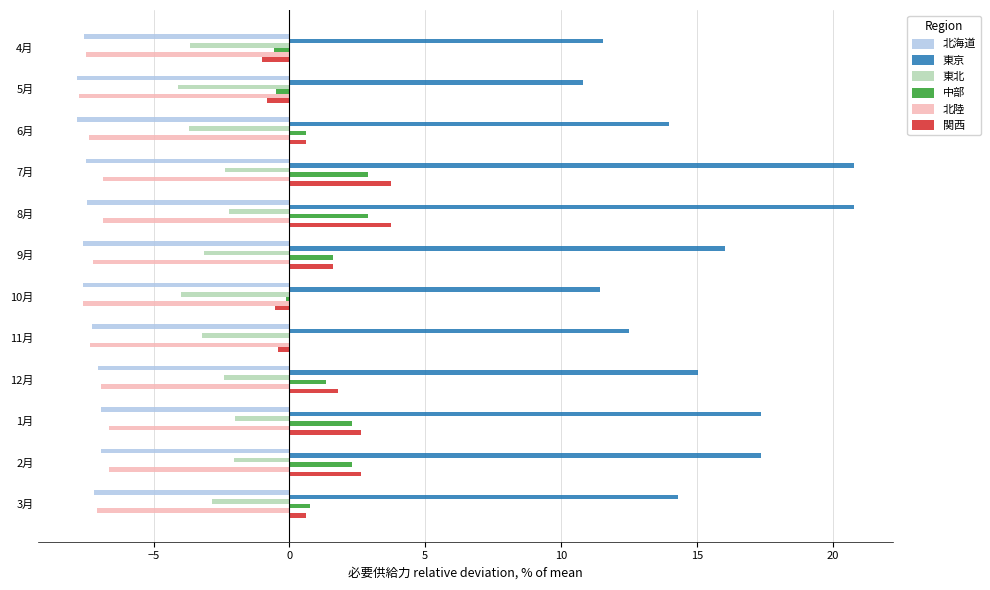

What is the maximum value for 東京?

20.8